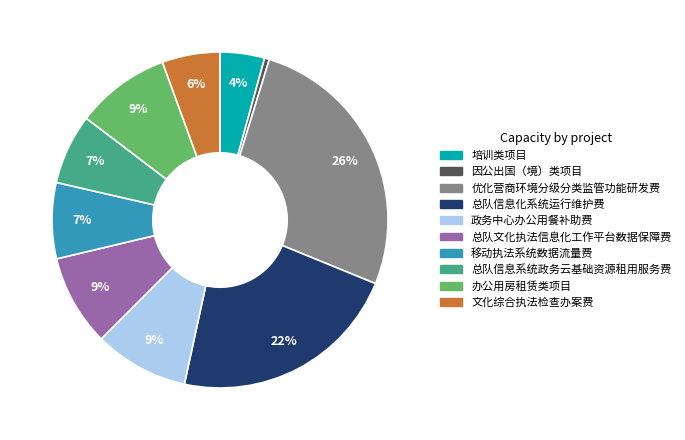

Does 办公用房租赁类项目 represent more than half of the total?

No